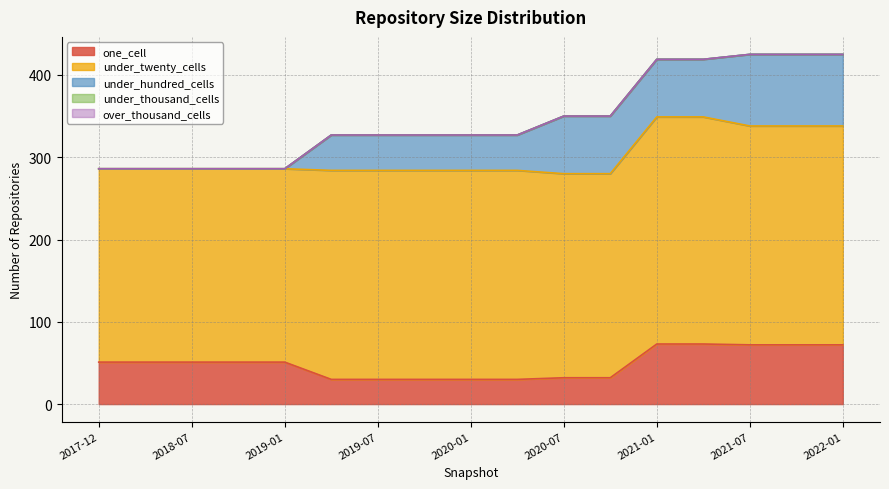

How many data points in under_twenty_cells are above 254?

5